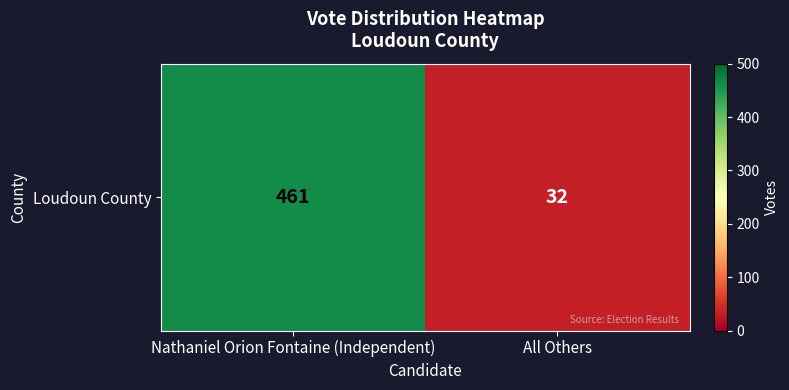

What is the change in value from Nathaniel Orion Fontaine (Independent) to All Others?

-429